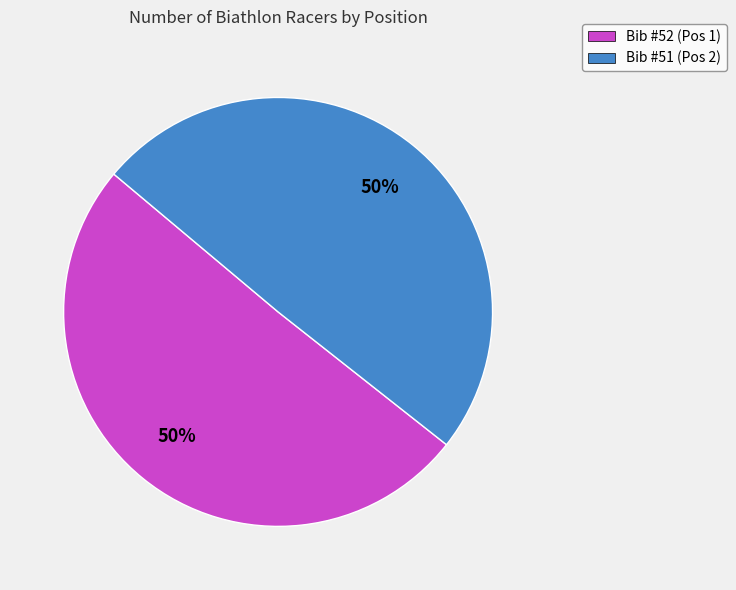

What is the ratio of the value at Bib #51 (Pos 2) to the value at Bib #52 (Pos 1)?

1.0